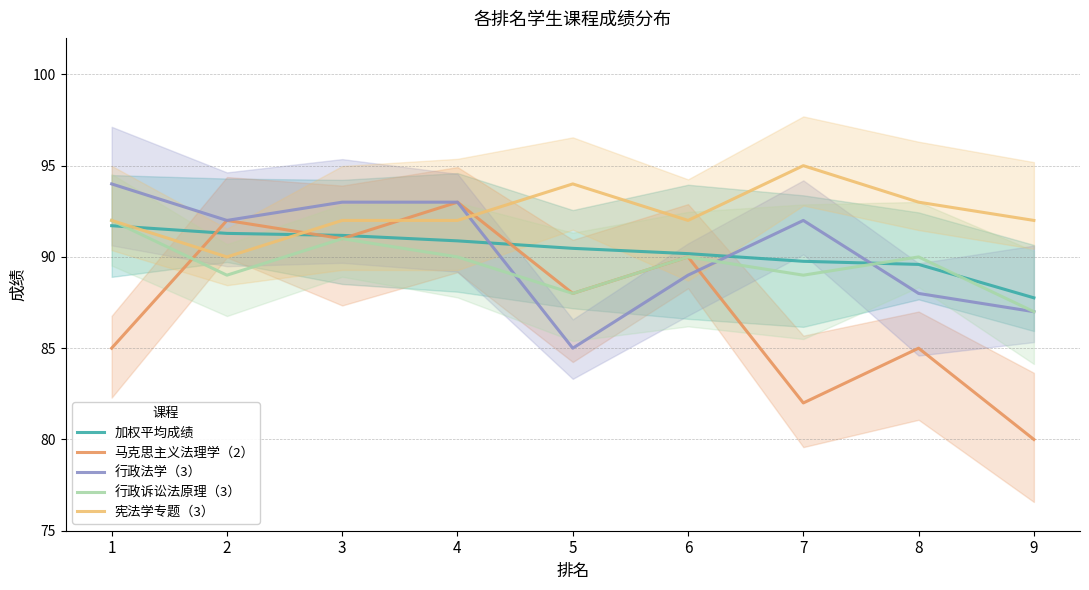

Rank the series at 4 from highest to lowest value.

马克思主义法理学（2）, 行政法学（3）, 宪法学专题（3）, 加权平均成绩, 行政诉讼法原理（3）